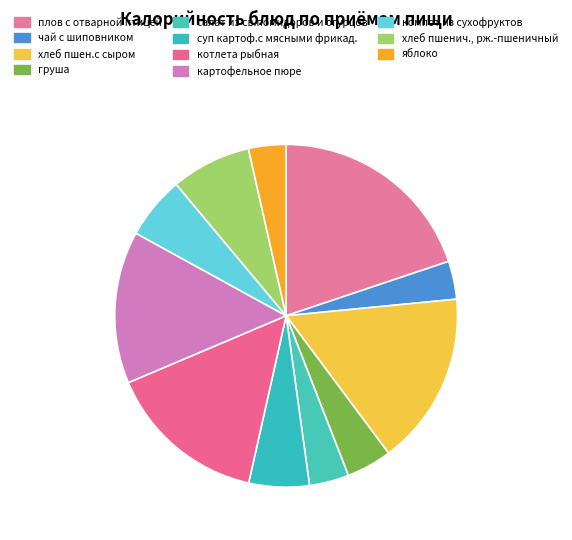

What is the change in value from хлеб пшен.с сыром to компот из сухофруктов?

-138.8